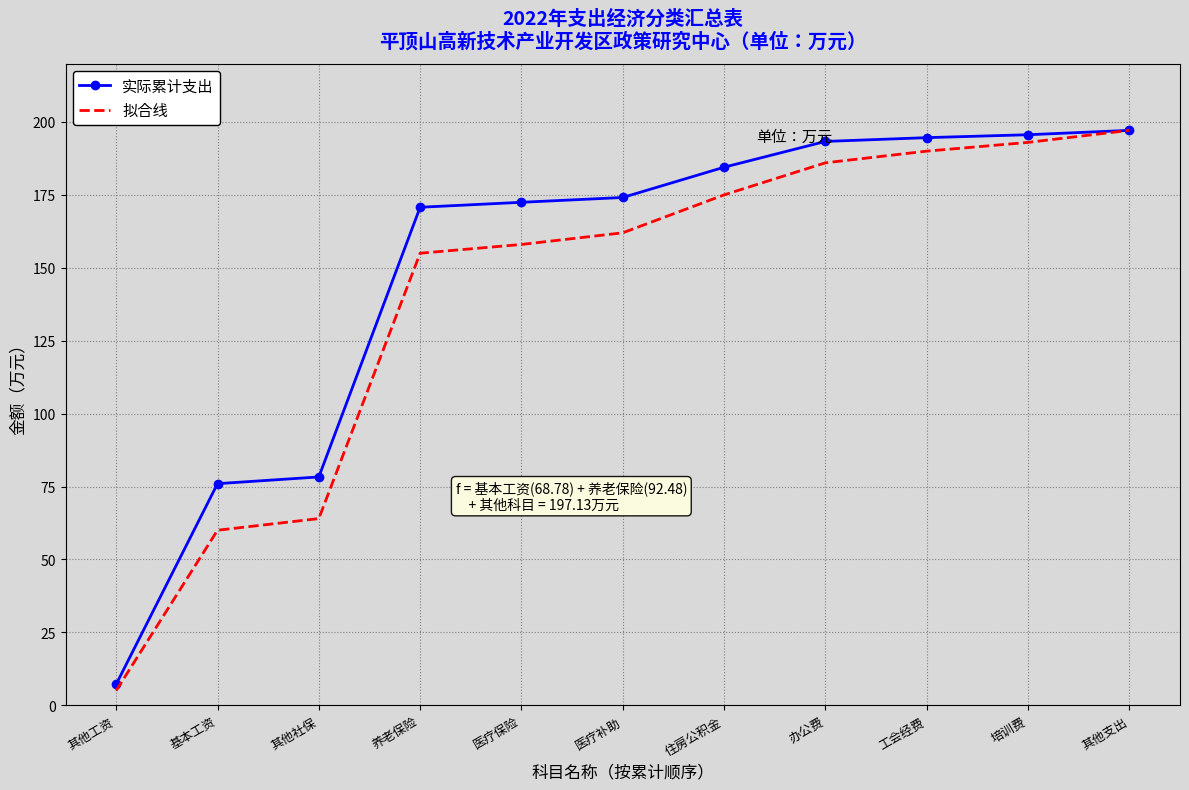

The value of 拟合线 at 培训费 is 193.0. True or false?

True